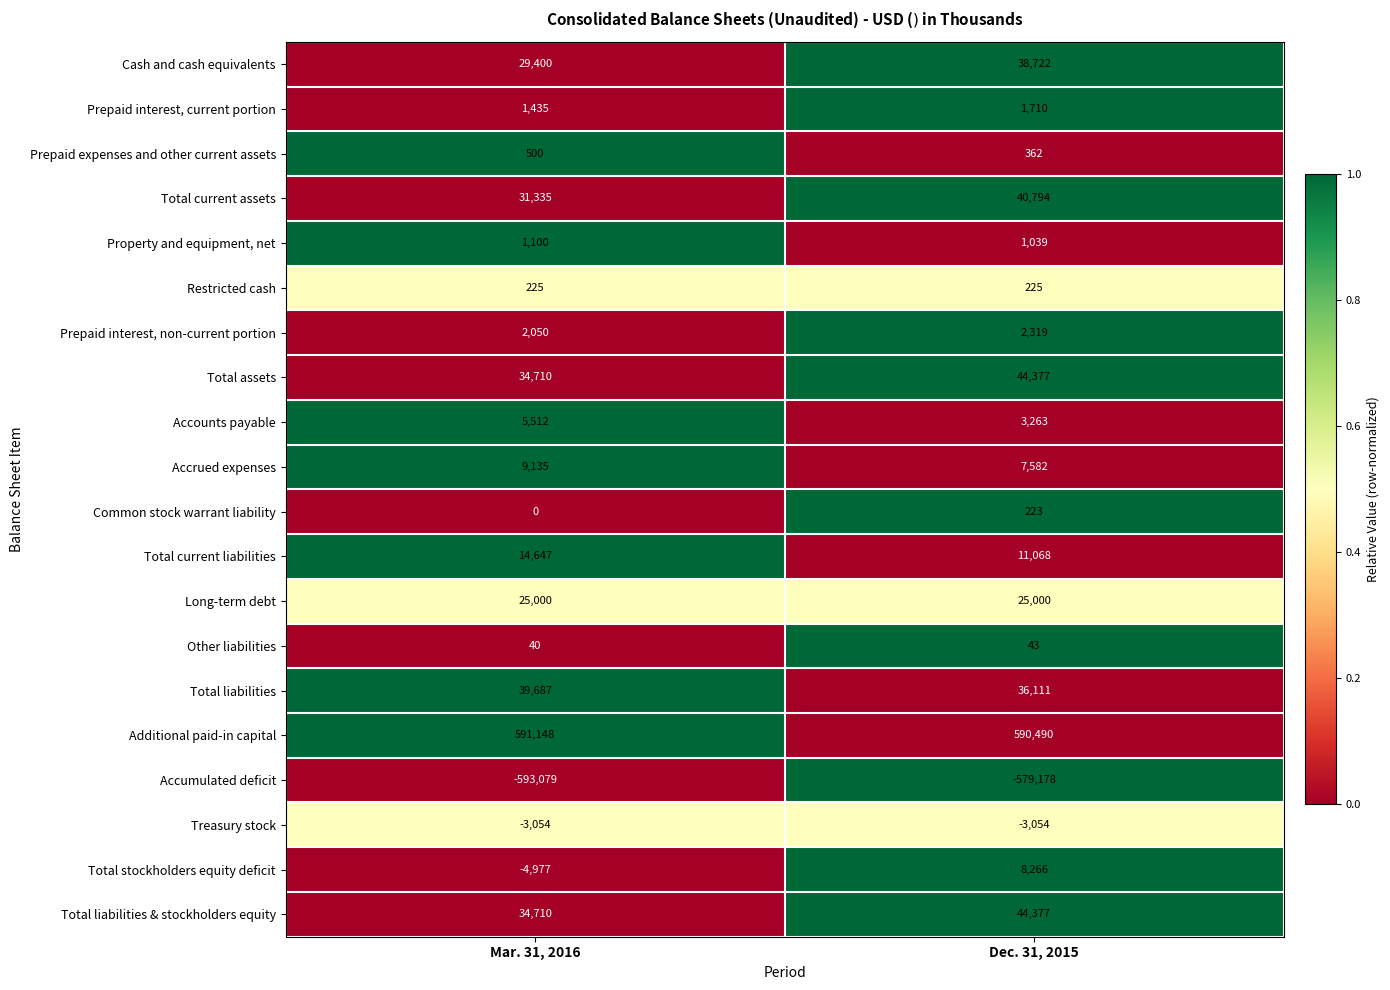

What is the total value across all series at Dec. 31, 2015?

273739